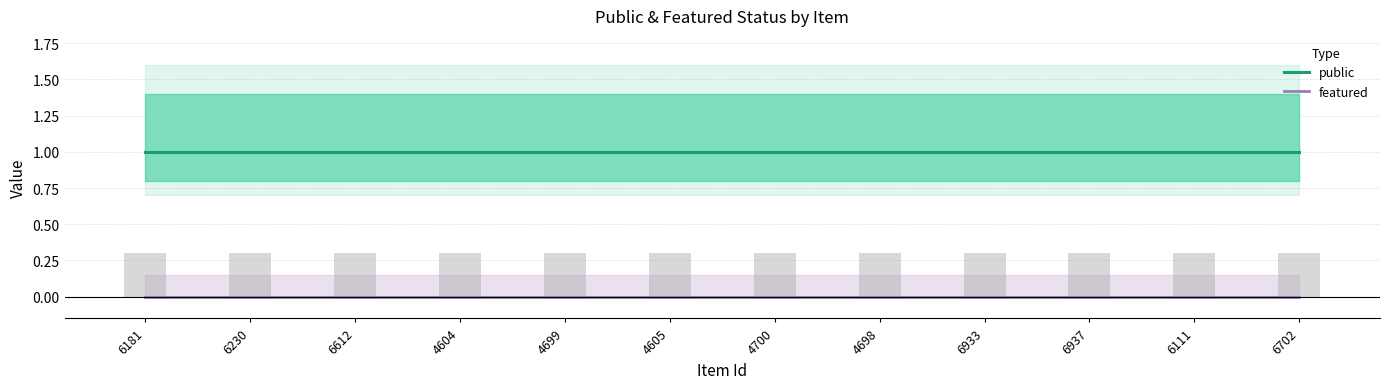

What is the difference between the highest and lowest values at 4604?

1